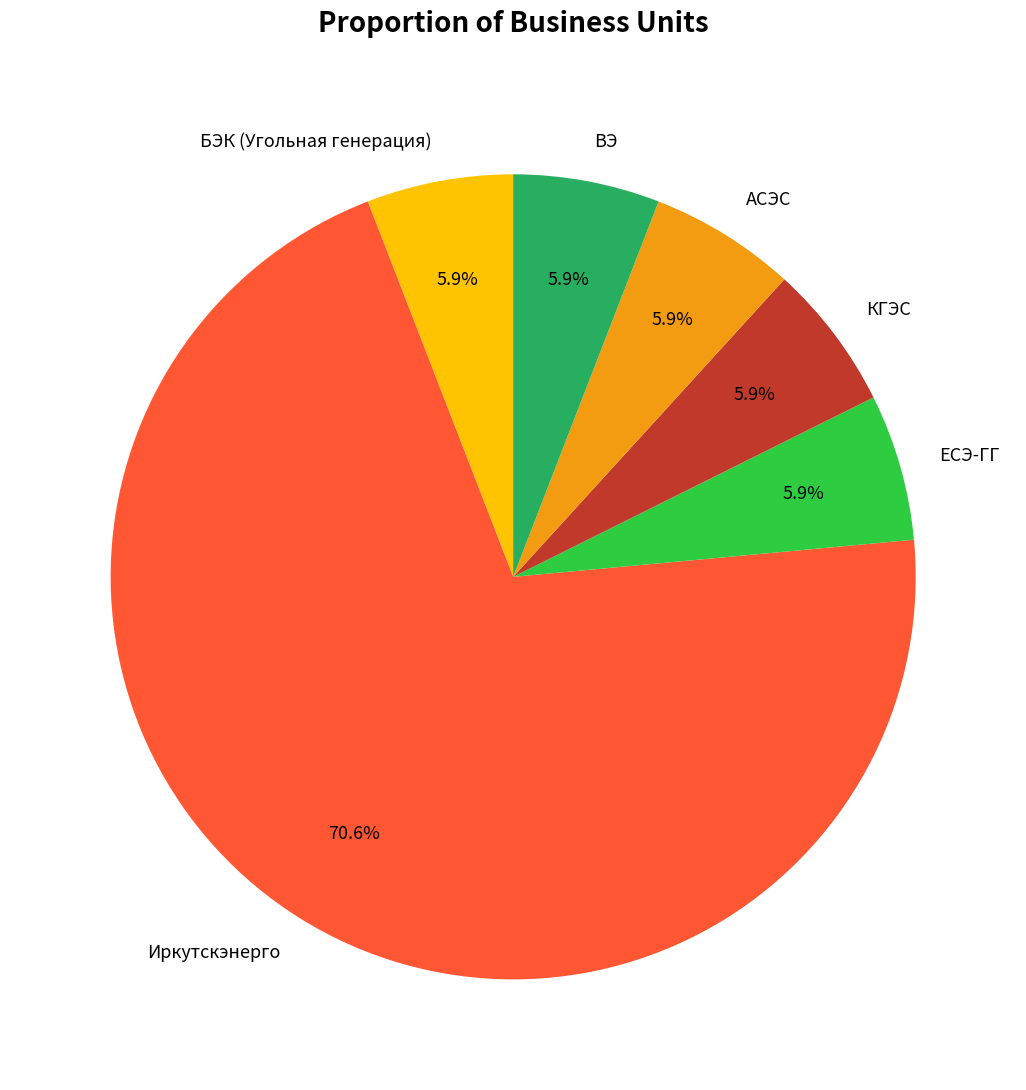

Which category has the biggest portion of the pie?

Иркутскэнерго